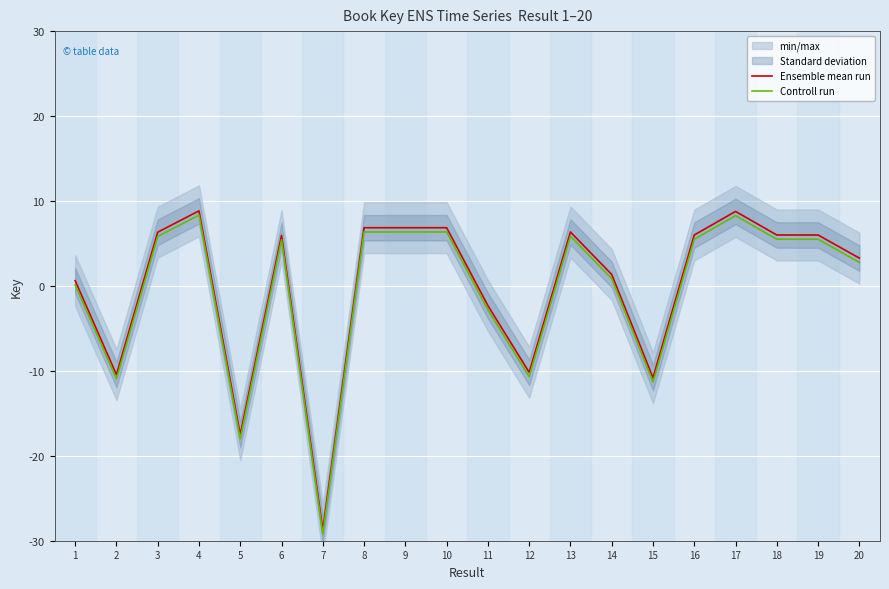

What is the difference between the highest and lowest values at 1?

0.5